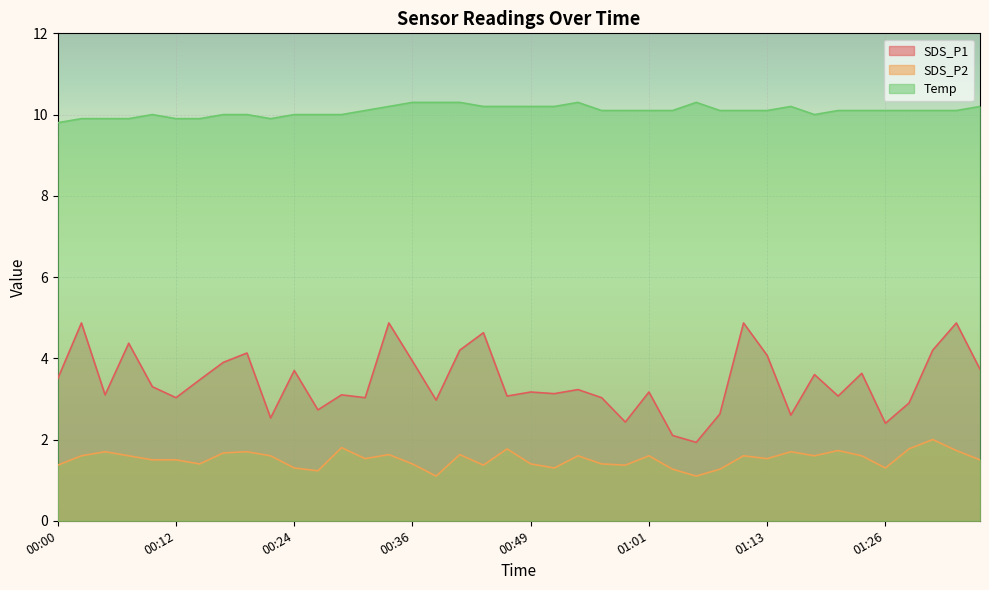

What is the spread (max minus min) of values at 00:51?

8.9